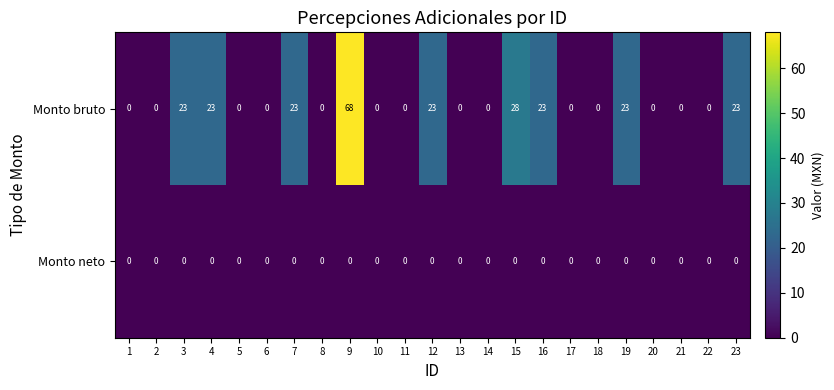

The Monto neto series shows 0 at 21. True or false?

True